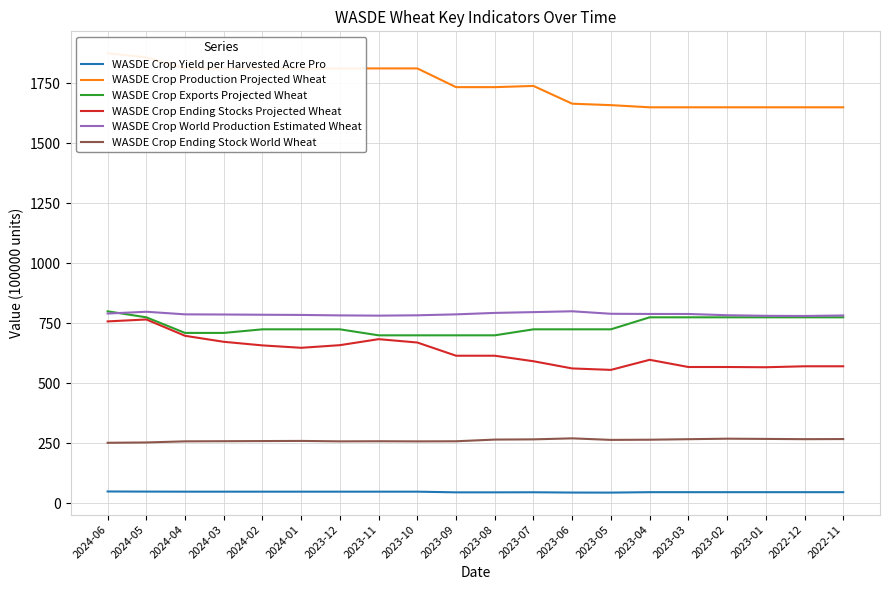

Is this an area chart (filled region under the line)?

No